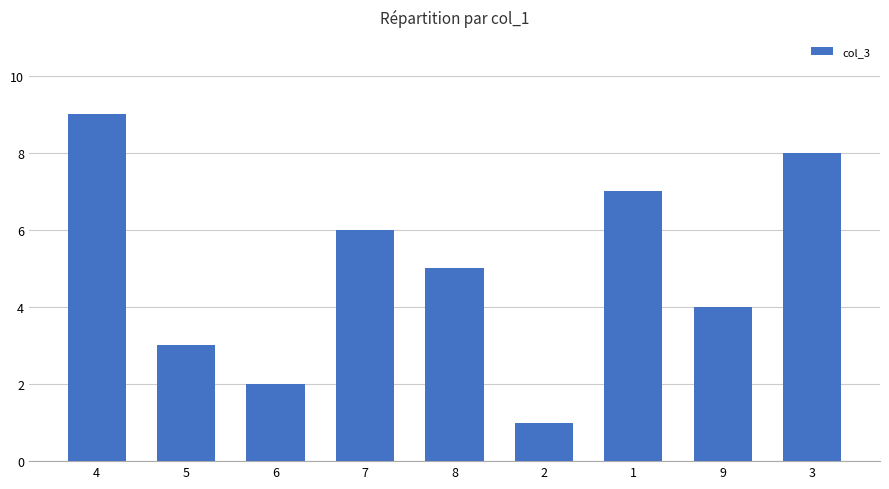

Reading left to right, extract all data points from this chart.

9	3	2	6	5	1	7	4	8